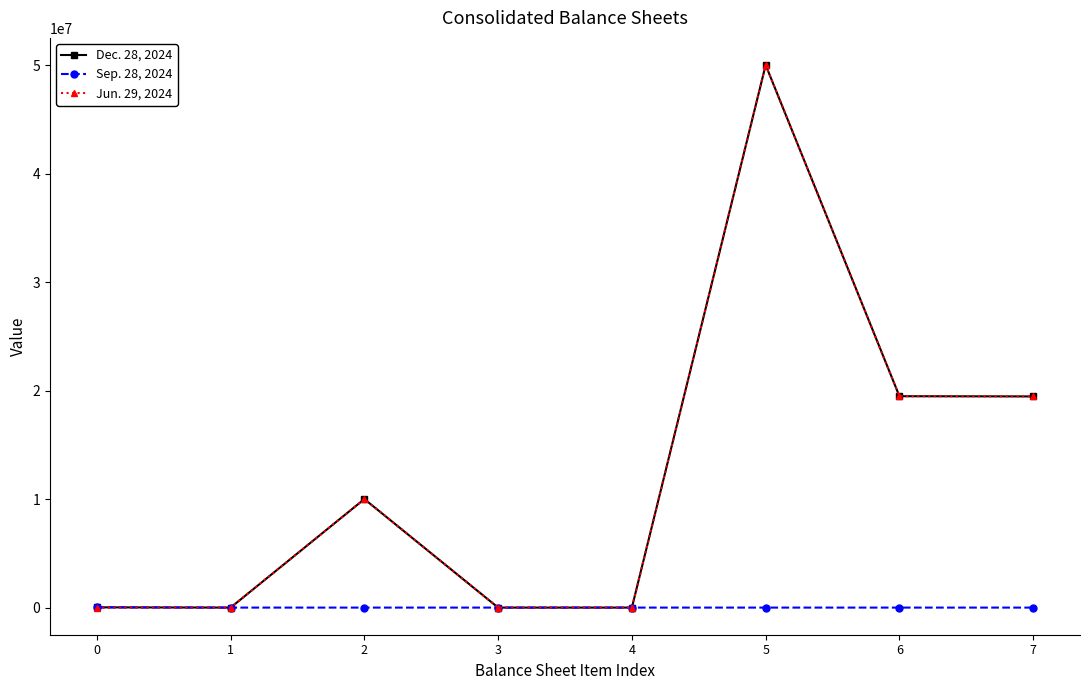

At which category is the sum across all series the highest?

5